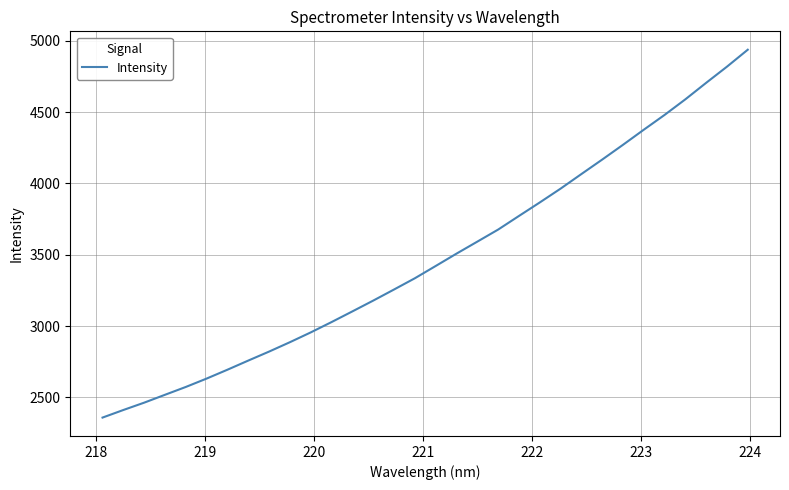

What is the smallest value displayed?

2357.5